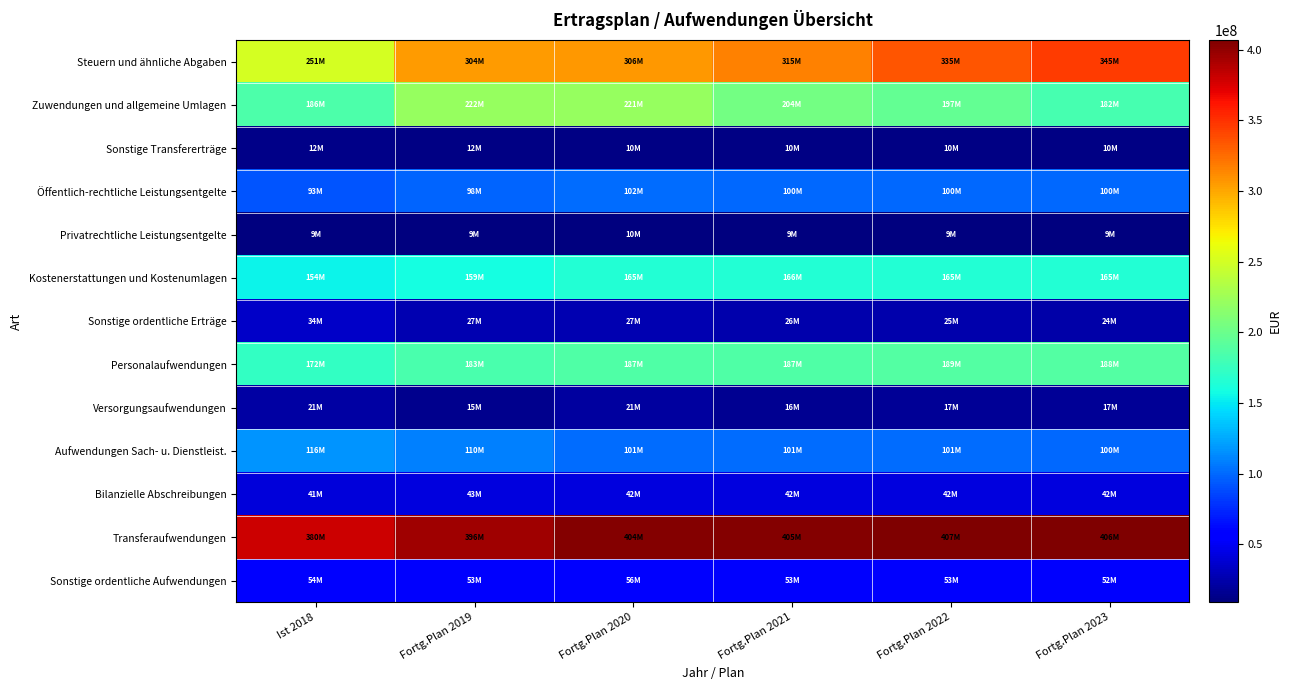

Reading right to left, transcribe all the data shown in this chart.

Steuern und ähnliche Abgaben: Fortg.Plan 2023=345367500	Fortg.Plan 2022=334845000	Fortg.Plan 2021=315206500	Fortg.Plan 2020=306227917	Fortg.Plan 2019=304251500	Ist 2018=251127523
Zuwendungen und allgemeine Umlagen: Fortg.Plan 2023=182321345	Fortg.Plan 2022=196619387	Fortg.Plan 2021=203989985	Fortg.Plan 2020=221078631	Fortg.Plan 2019=221749271	Ist 2018=185765750
Sonstige Transfererträge: Fortg.Plan 2023=10406990	Fortg.Plan 2022=10406990	Fortg.Plan 2021=10406990	Fortg.Plan 2020=10412590	Fortg.Plan 2019=11510150	Ist 2018=12332841
Öffentlich-rechtliche Leistungsentgelte: Fortg.Plan 2023=100455697	Fortg.Plan 2022=100389602	Fortg.Plan 2021=100290928	Fortg.Plan 2020=102032595	Fortg.Plan 2019=97930635	Ist 2018=92692879
Privatrechtliche Leistungsentgelte: Fortg.Plan 2023=9180580	Fortg.Plan 2022=9461610	Fortg.Plan 2021=9419412	Fortg.Plan 2020=9519605	Fortg.Plan 2019=9474458	Ist 2018=8811119
Kostenerstattungen und Kostenumlagen: Fortg.Plan 2023=165377729	Fortg.Plan 2022=165497729	Fortg.Plan 2021=165513732	Fortg.Plan 2020=165374827	Fortg.Plan 2019=159483007	Ist 2018=154462257
Sonstige ordentliche Erträge: Fortg.Plan 2023=23750307	Fortg.Plan 2022=25401975	Fortg.Plan 2021=25520408	Fortg.Plan 2020=26880522	Fortg.Plan 2019=26858633	Ist 2018=34409318
Personalaufwendungen: Fortg.Plan 2023=188487517	Fortg.Plan 2022=188873509	Fortg.Plan 2021=186737519	Fortg.Plan 2020=187456259	Fortg.Plan 2019=183396916	Ist 2018=172467553
Versorgungsaufwendungen: Fortg.Plan 2023=16960000	Fortg.Plan 2022=16960000	Fortg.Plan 2021=15870000	Fortg.Plan 2020=21100000	Fortg.Plan 2019=14900000	Ist 2018=21414630
Aufwendungen Sach- u. Dienstleist.: Fortg.Plan 2023=100287768	Fortg.Plan 2022=101144098	Fortg.Plan 2021=101096007	Fortg.Plan 2020=101094951	Fortg.Plan 2019=109844019	Ist 2018=116358892
Bilanzielle Abschreibungen: Fortg.Plan 2023=41526901	Fortg.Plan 2022=42020328	Fortg.Plan 2021=41971397	Fortg.Plan 2020=42050250	Fortg.Plan 2019=42901250	Ist 2018=40900757
Transferaufwendungen: Fortg.Plan 2023=406019688	Fortg.Plan 2022=406856144	Fortg.Plan 2021=405141605	Fortg.Plan 2020=404321269	Fortg.Plan 2019=395899991	Ist 2018=379596417
Sonstige ordentliche Aufwendungen: Fortg.Plan 2023=52411215	Fortg.Plan 2022=52812180	Fortg.Plan 2021=53091348	Fortg.Plan 2020=56255955	Fortg.Plan 2019=52572606	Ist 2018=53974540